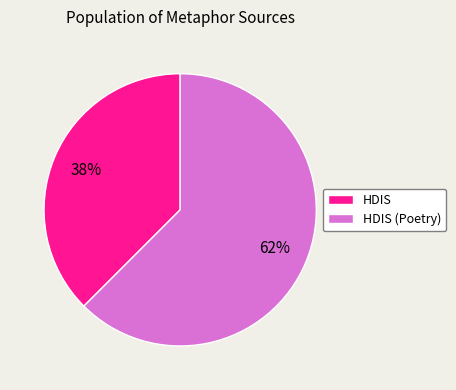

Rank the categories by value from highest to lowest.

HDIS (Poetry), HDIS